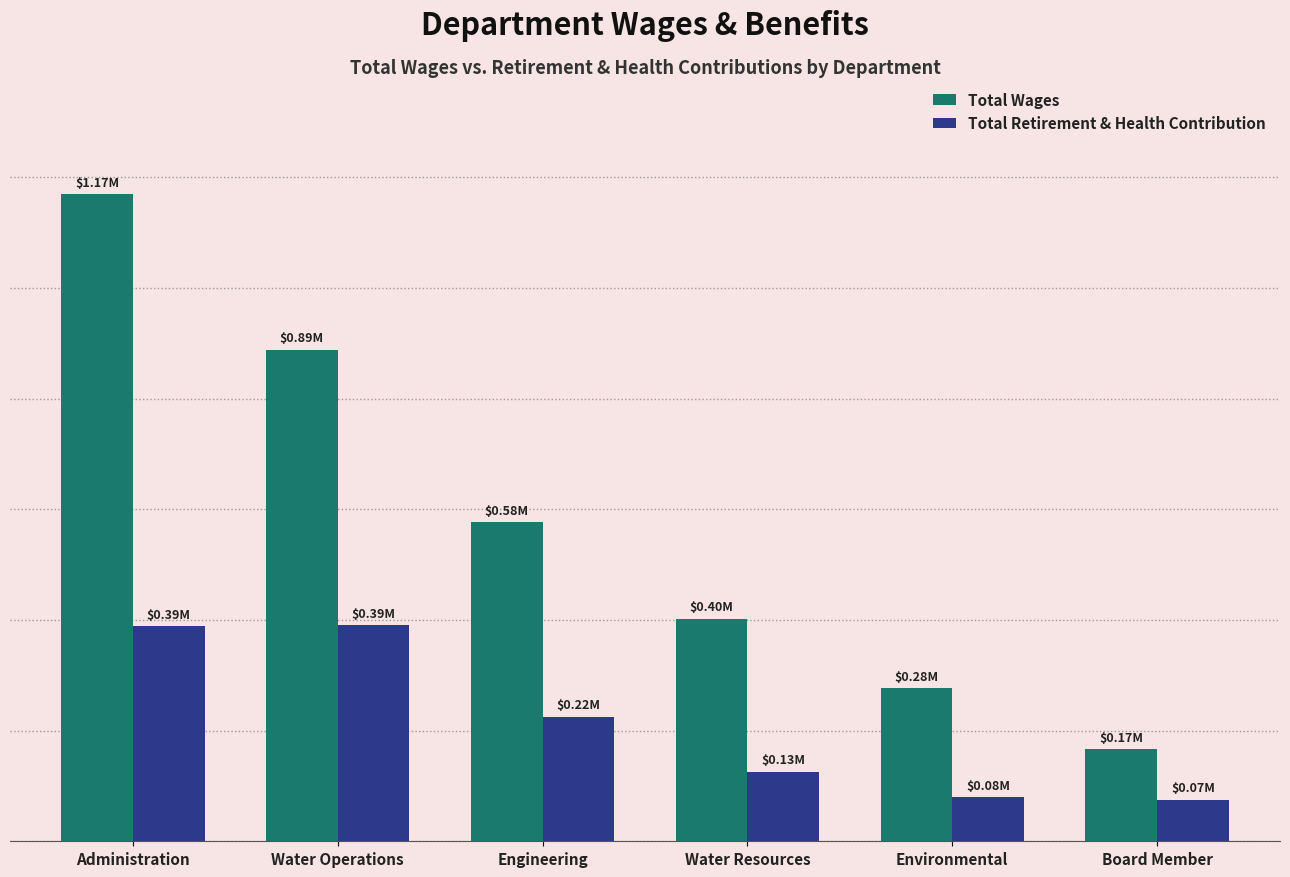

Are the bars grouped side by side (vs. stacked)?

Yes